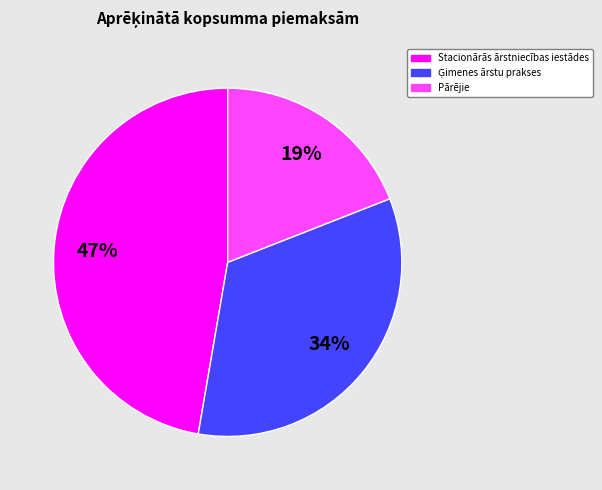

To the nearest percent, what is the difference between the largest and smallest slice percentages?

28%